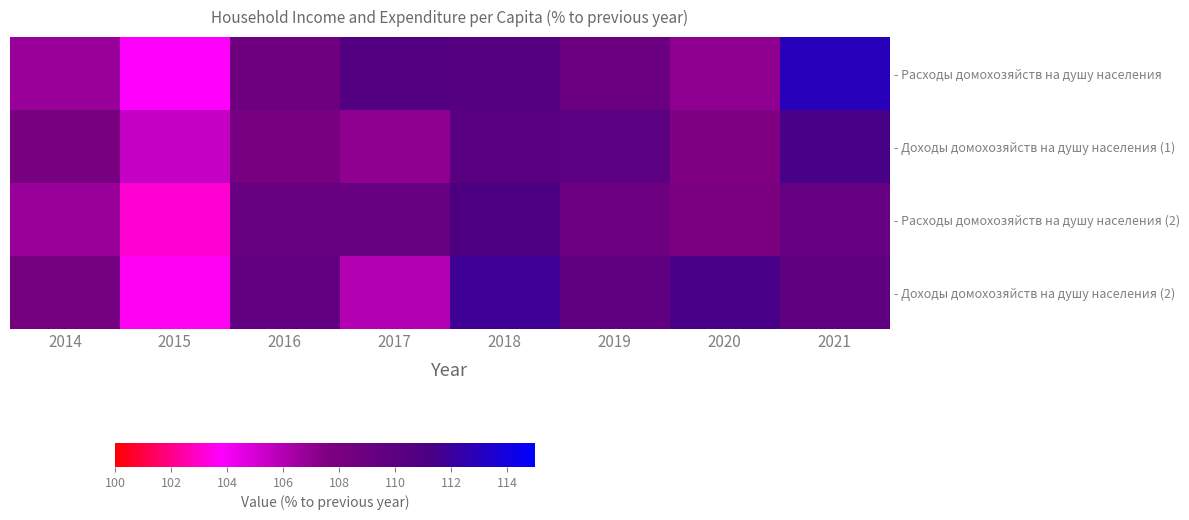

List the series in order of their overall mean, highest first.

- Доходы домохозяйств на душу населения (2), - Расходы домохозяйств на душу населения, - Доходы домохозяйств на душу населения (1), - Расходы домохозяйств на душу населения (2)